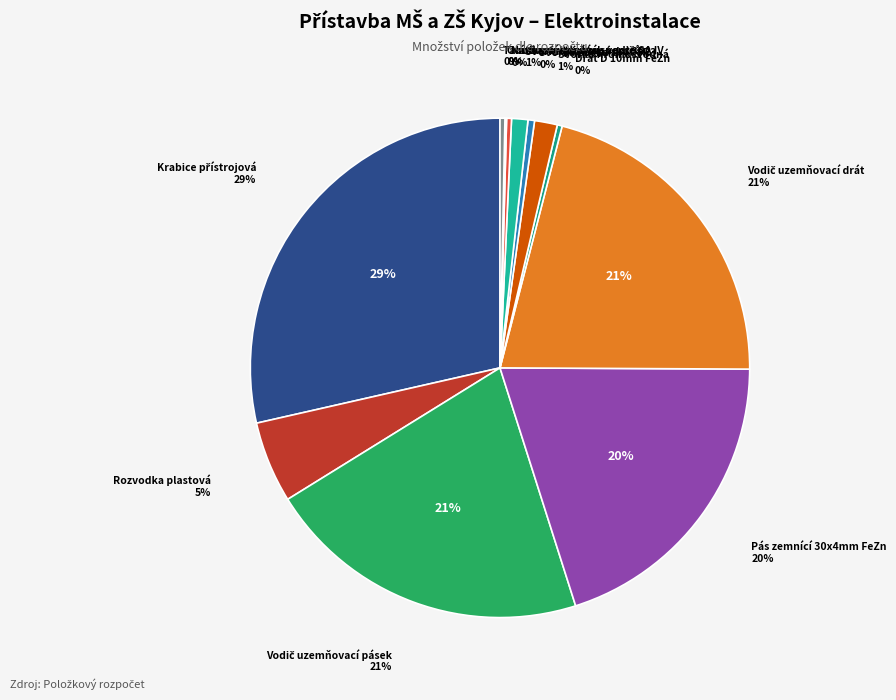

How much of the chart is everything except Rozvodka plastová (ks)?

94.7%